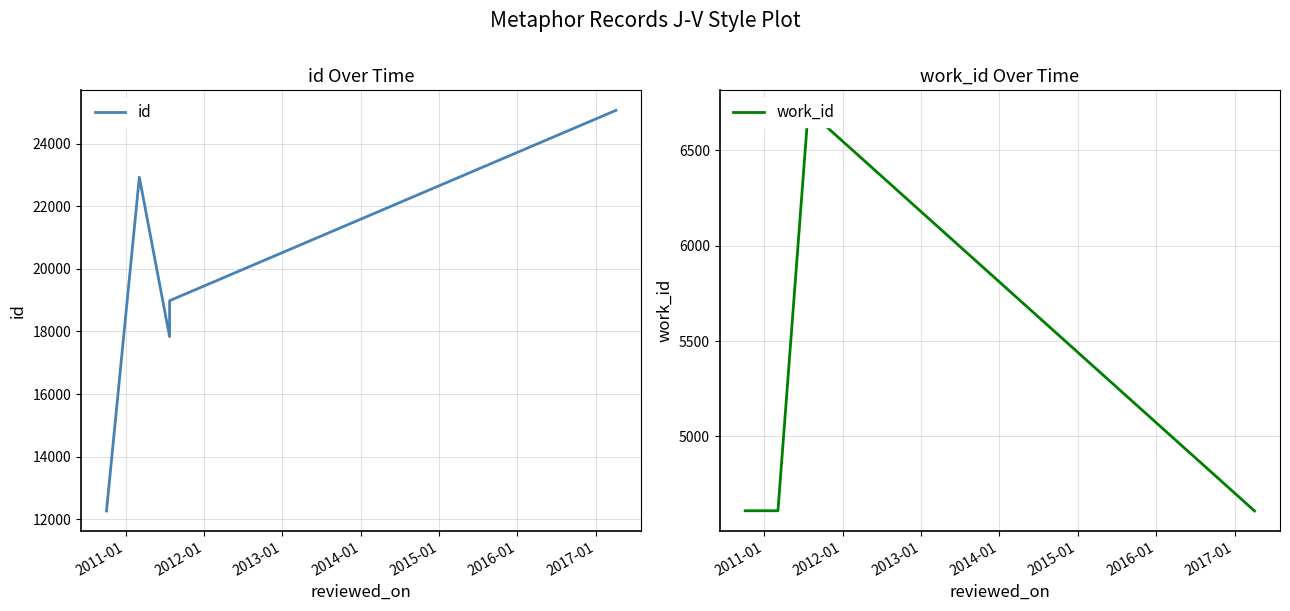

What is the label of the 3rd point from the right?

2012-01